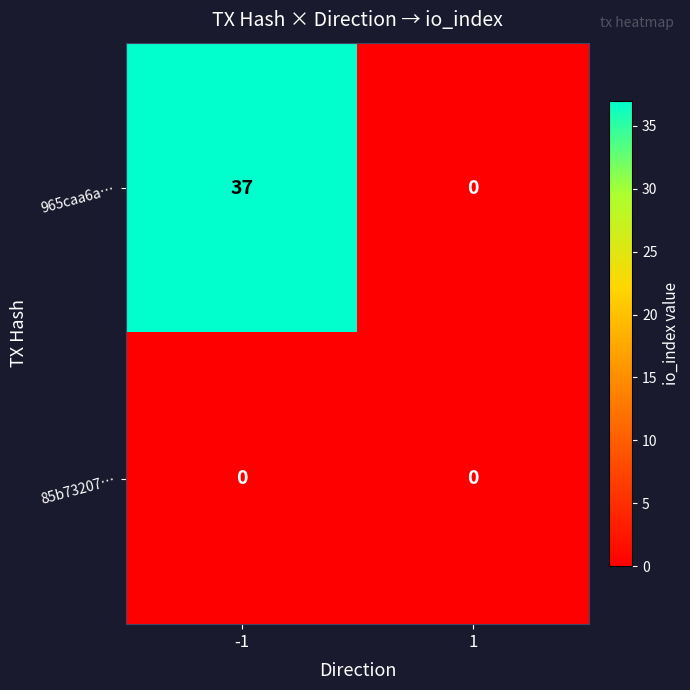

Reading right to left, extract all data points from this chart.

965caa6a…: 0	37
85b73207…: 0	0